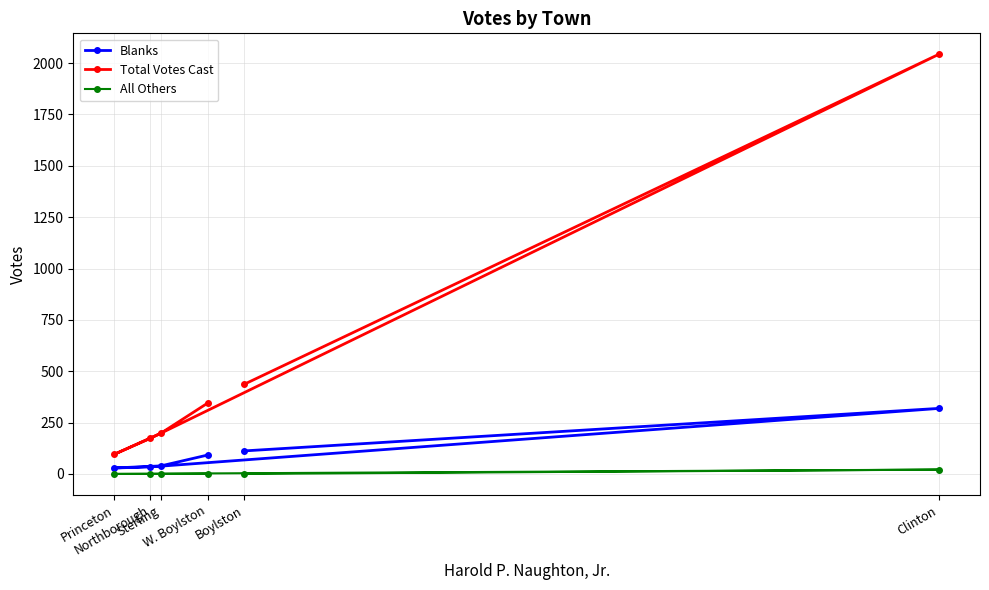

What are all the series names shown in the legend?

Blanks, Total Votes Cast, All Others